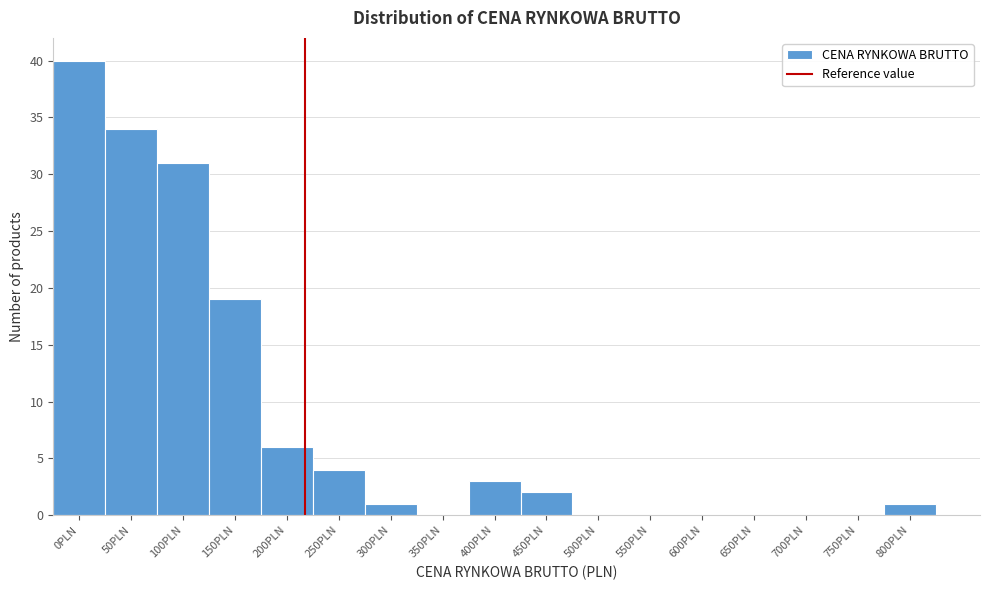

Reading left to right, what are all the values shown in this chart?

0PLN=40	50PLN=34	100PLN=31	150PLN=19	200PLN=6	250PLN=4	300PLN=1	350PLN=0	400PLN=3	450PLN=2	500PLN=0	550PLN=0	600PLN=0	650PLN=0	700PLN=0	750PLN=0	800PLN=1